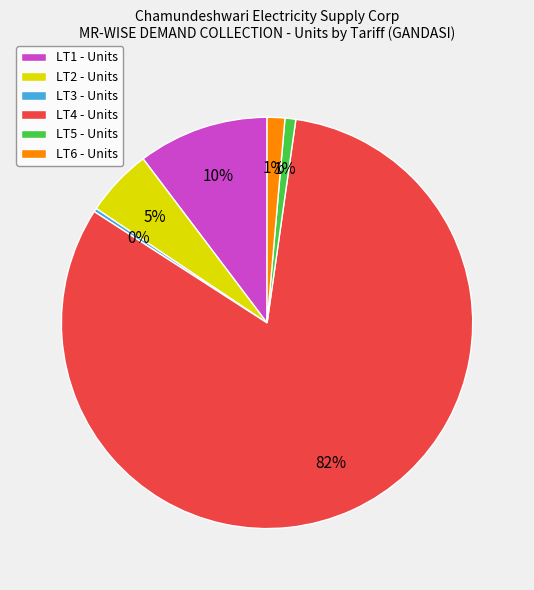

Which category accounts for the majority?

LT4